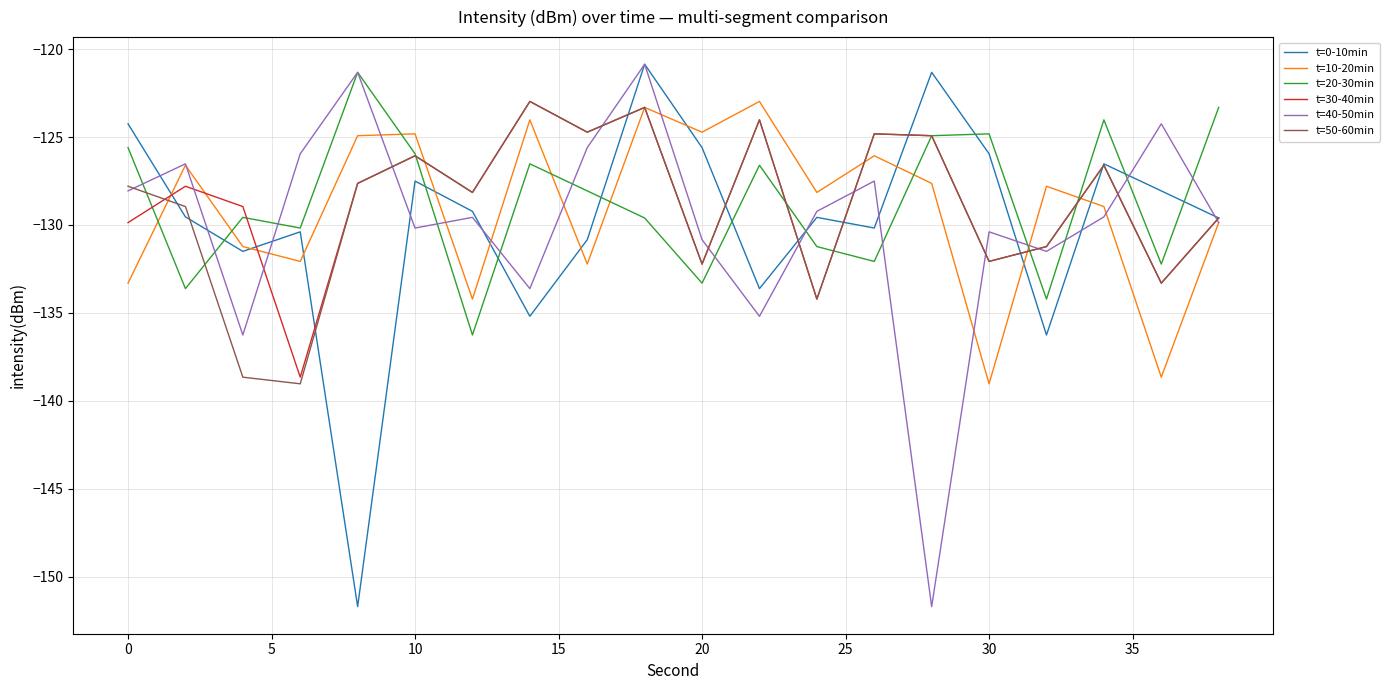

How many intersections are there between t=20-30min and t=10-20min?

8